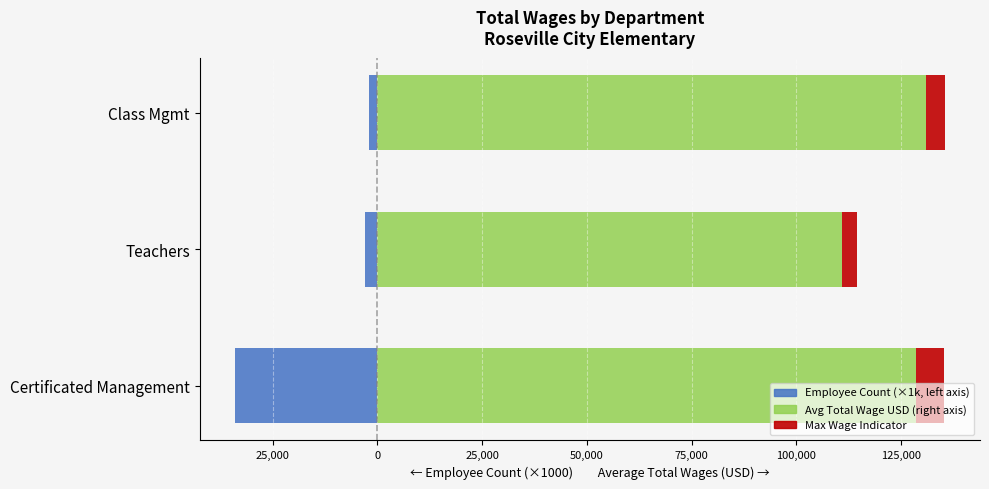

What is the difference between the highest and lowest values at Certificated Management?

162659.1